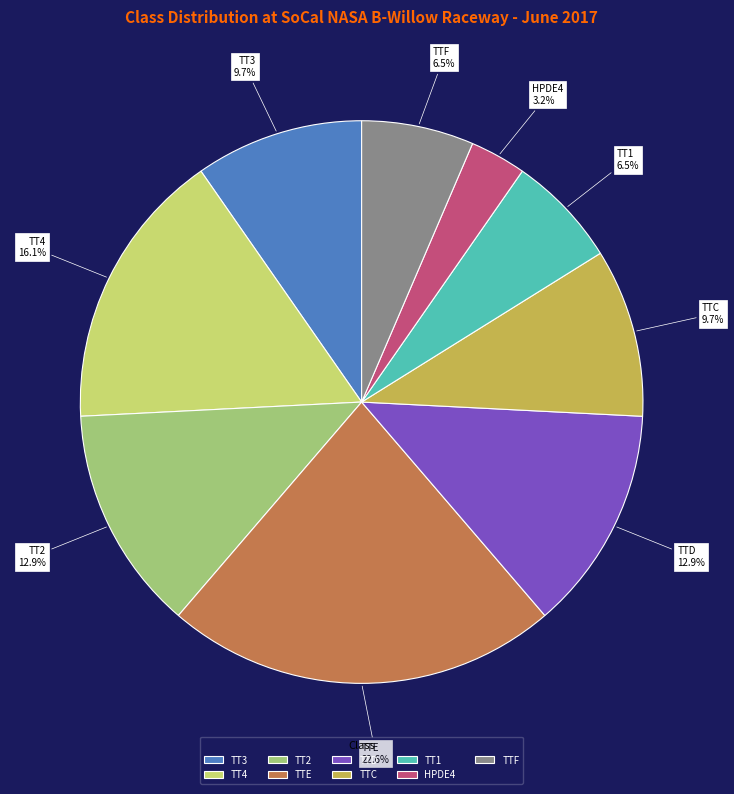

How many segments does this pie chart have?

9